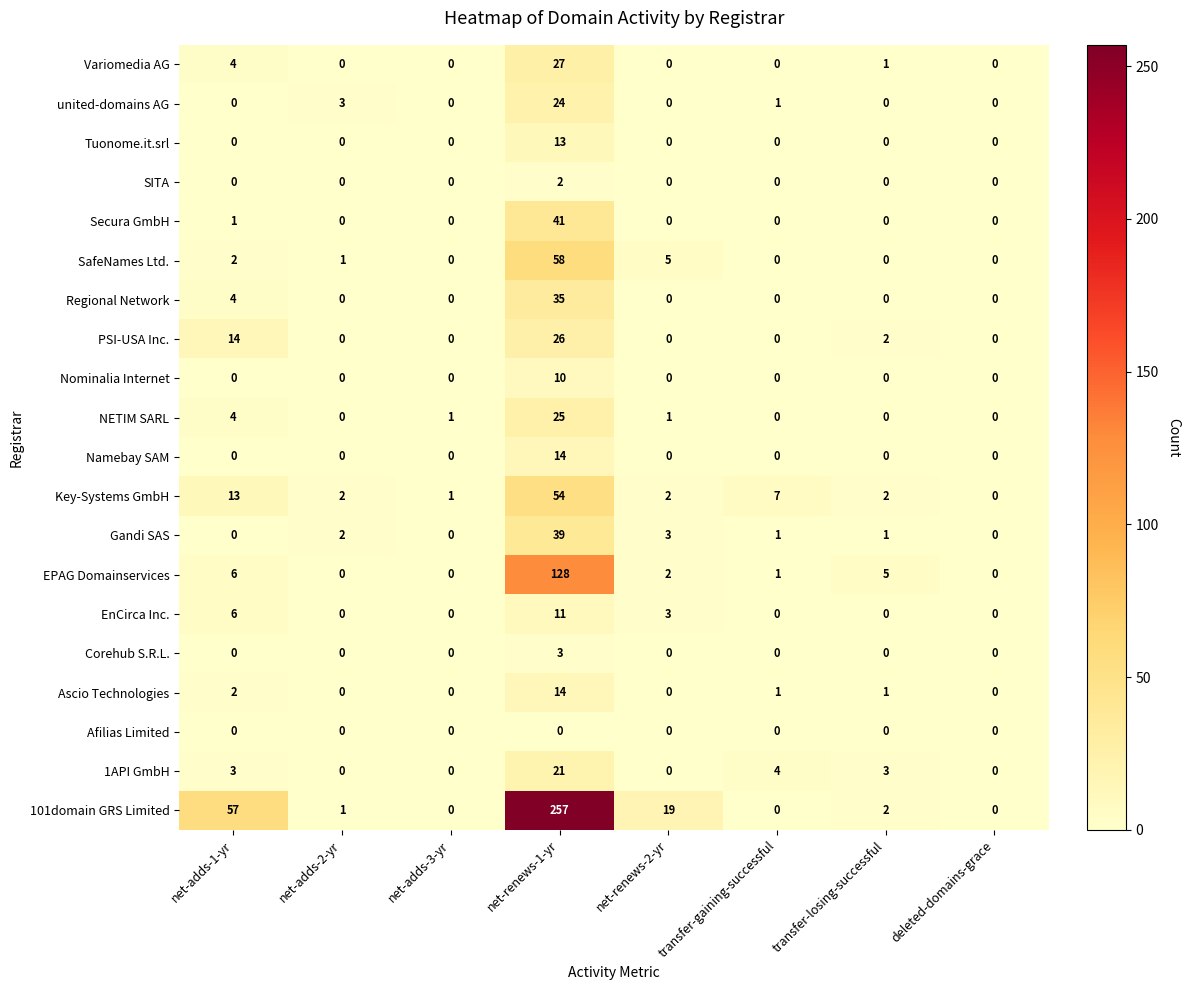

What is the difference between the EPAG Domainservices values at net-adds-1-yr and net-adds-2-yr?

6